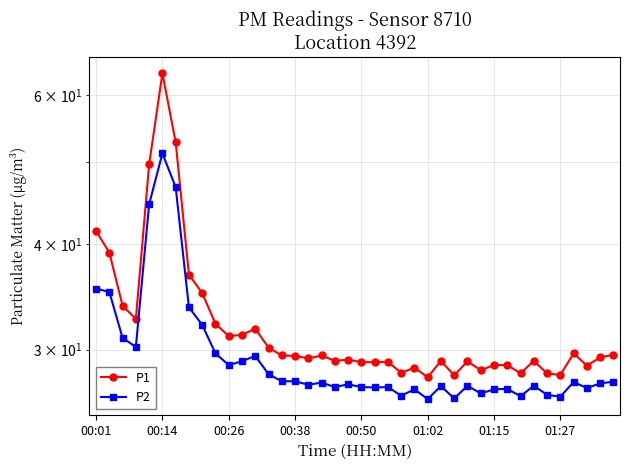

What is the lowest value of the P2 series?

26.2